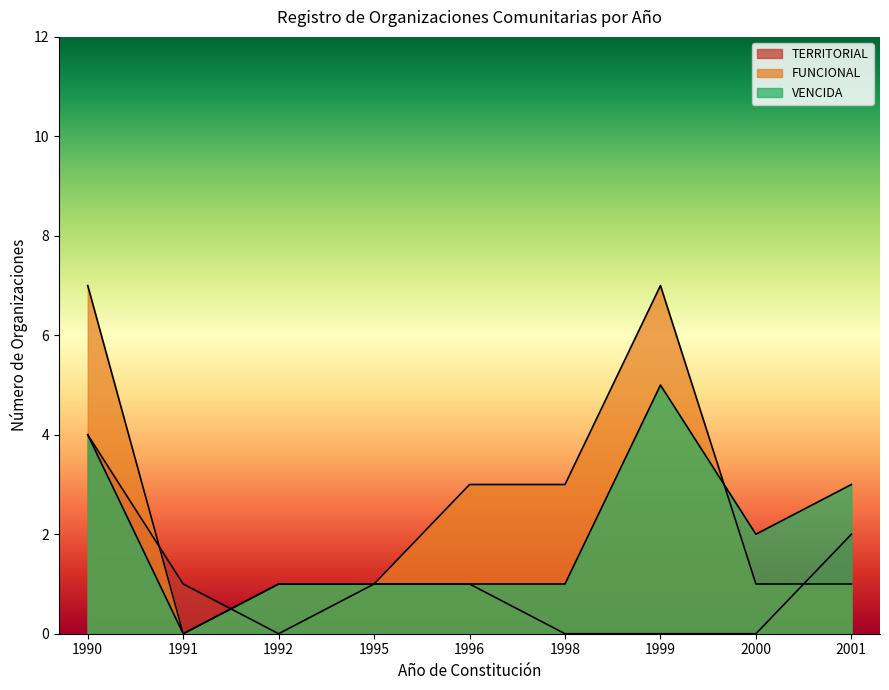

List the series in order of their peak value, highest first.

FUNCIONAL, VENCIDA, TERRITORIAL